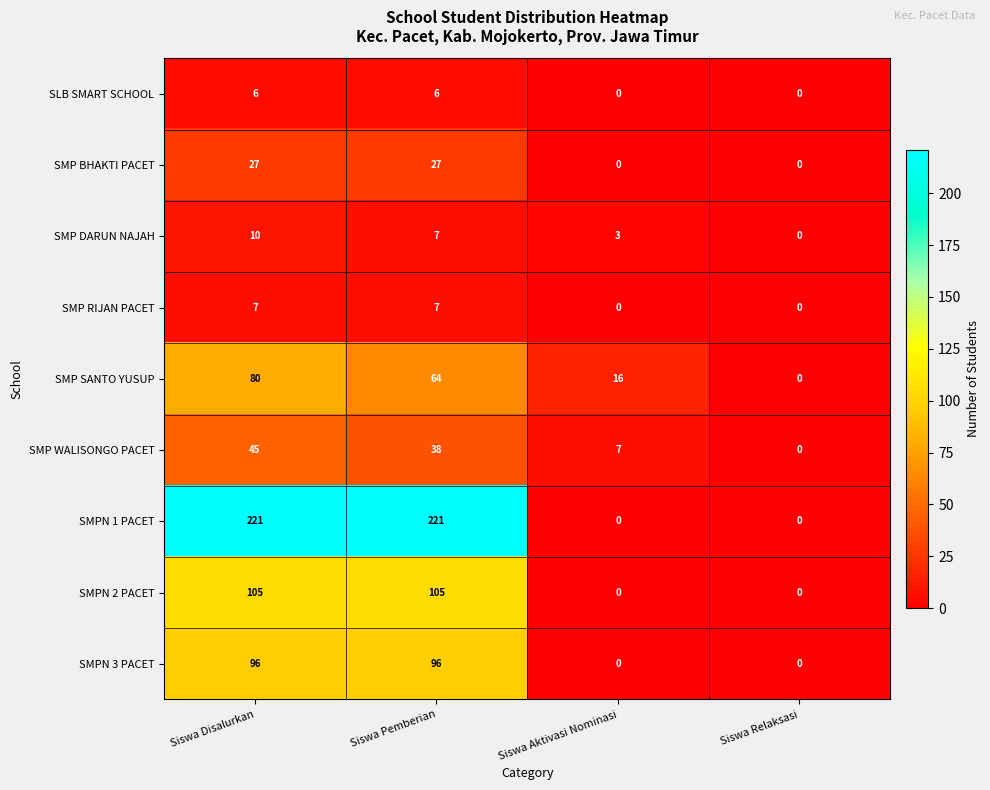

The SMP BHAKTI PACET series shows 17 at Siswa Relaksasi. True or false?

False